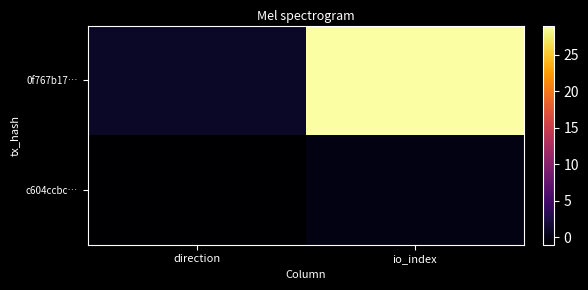

Count the number of data series in this chart.

2